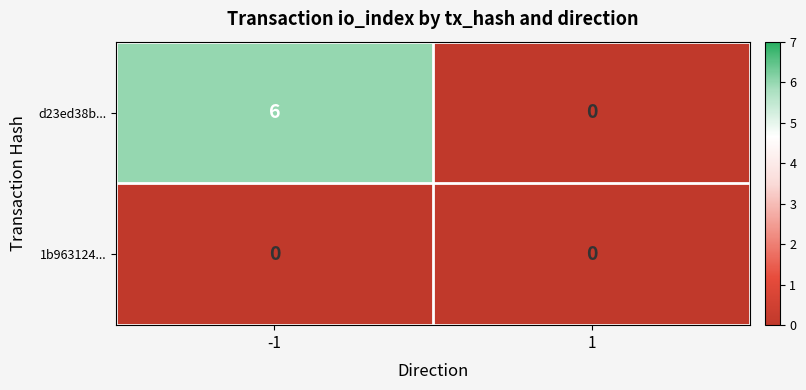

Which series has the largest range (max minus min)?

d23ed38b...